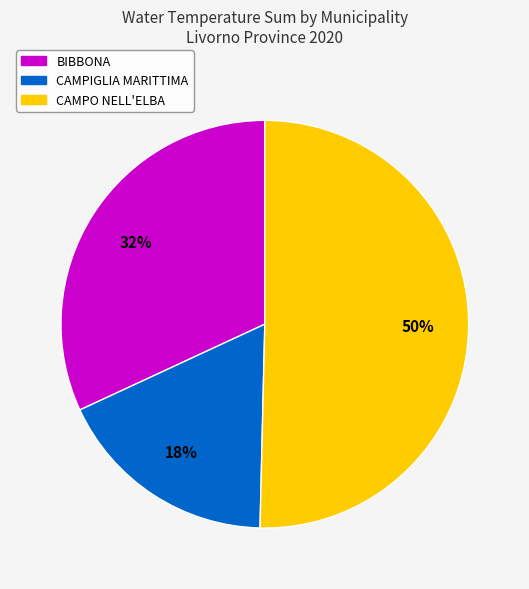

How many segments does this pie chart have?

3